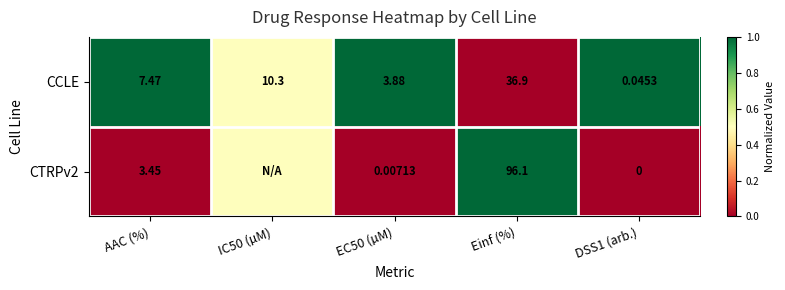

At how many categories does at least one series exceed 0?

5